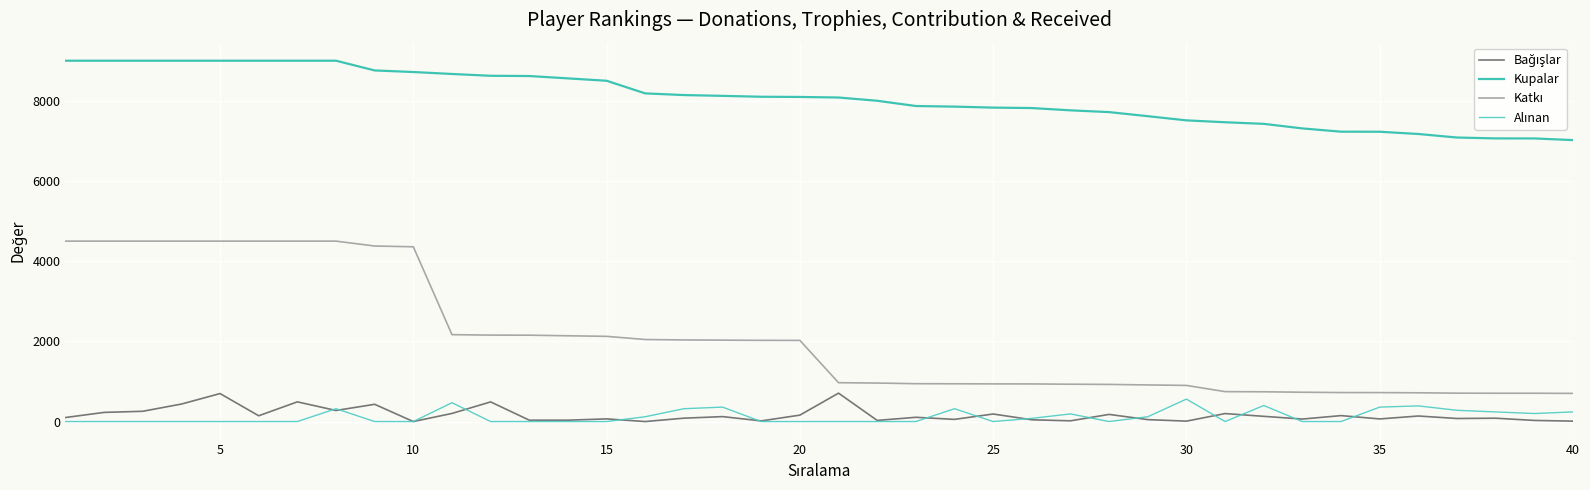

What is the maximum value for Kupalar?

9000